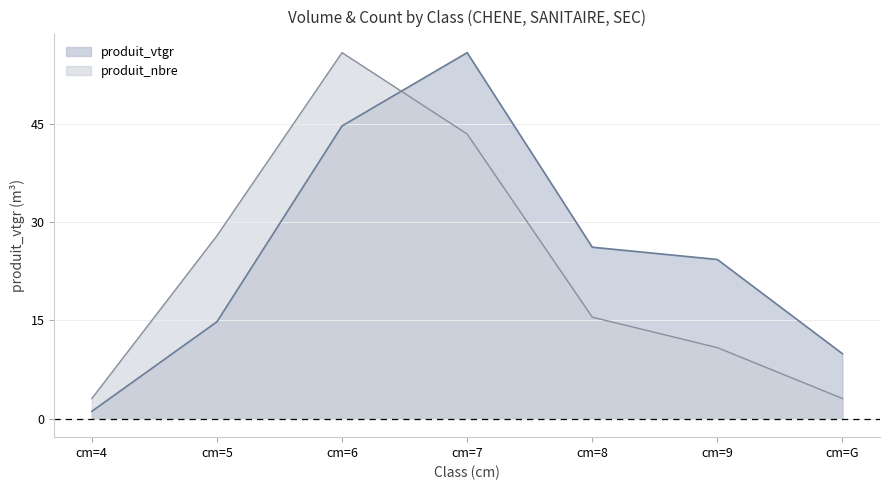

Which category has the highest value across all series?

cm=7